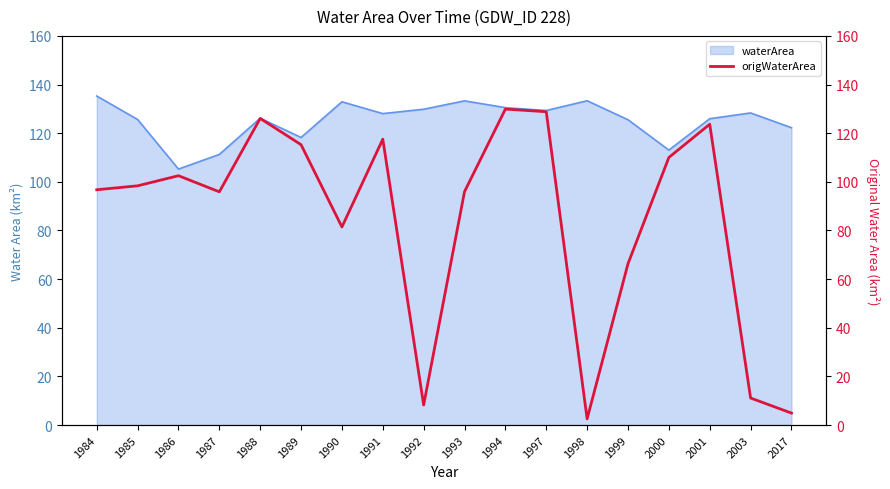

Read the value at 2001.

123.7